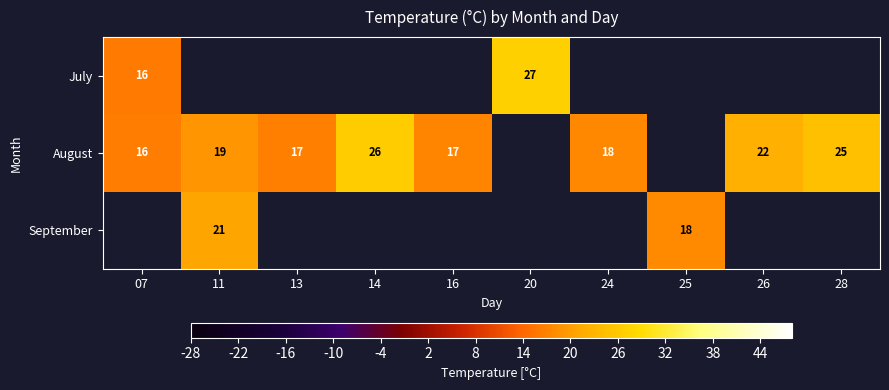

Which label corresponds to the smallest value in the chart?

07